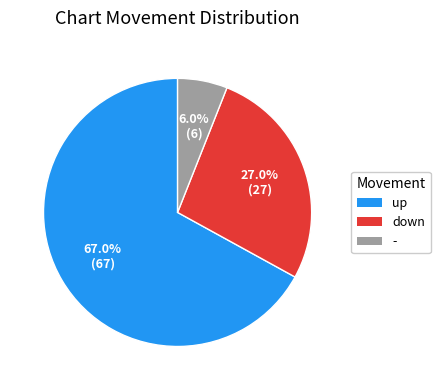

To the nearest percent, what percentage of the pie is up?

67%